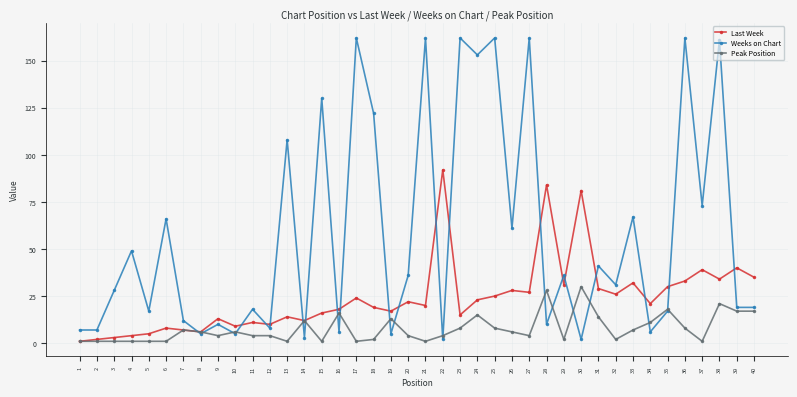

Which series has the largest total across all categories?

Weeks on Chart